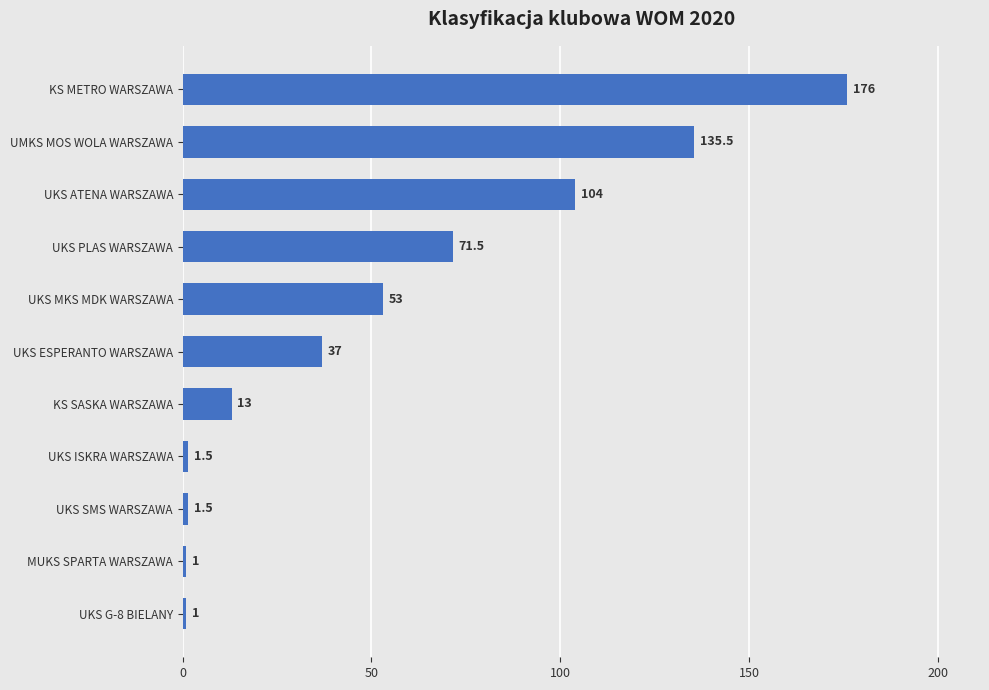

What is the minimum value shown in the chart?

1.0